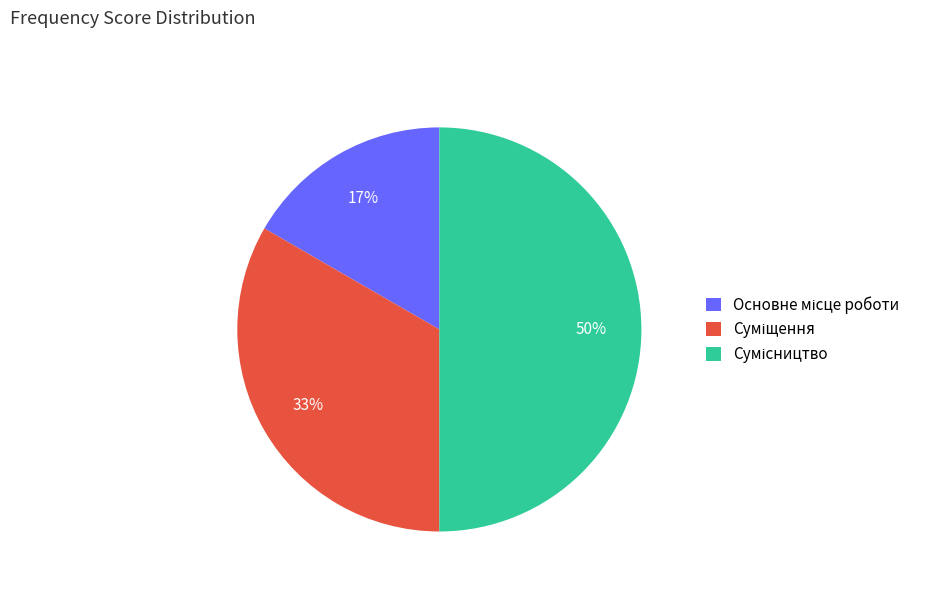

To the nearest percent, what is the difference between the largest and smallest slice percentages?

33%